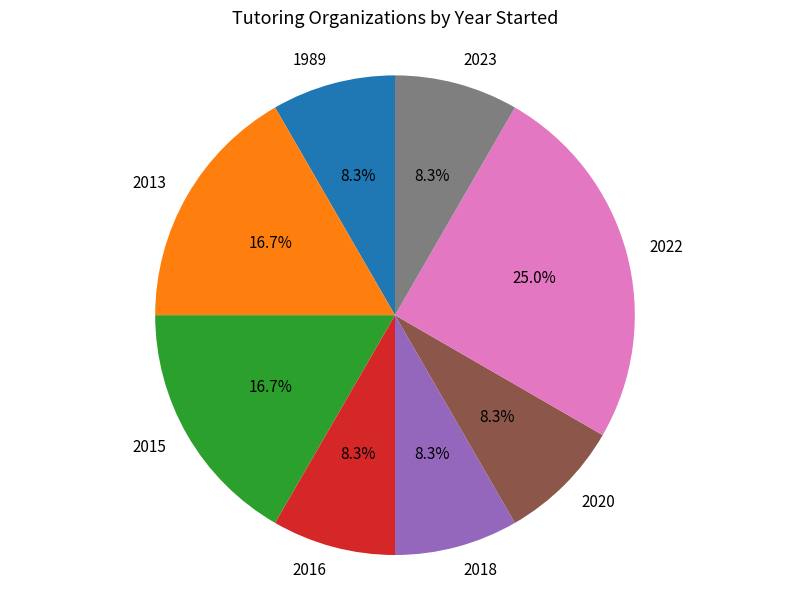

Count the number of slices in the pie.

8